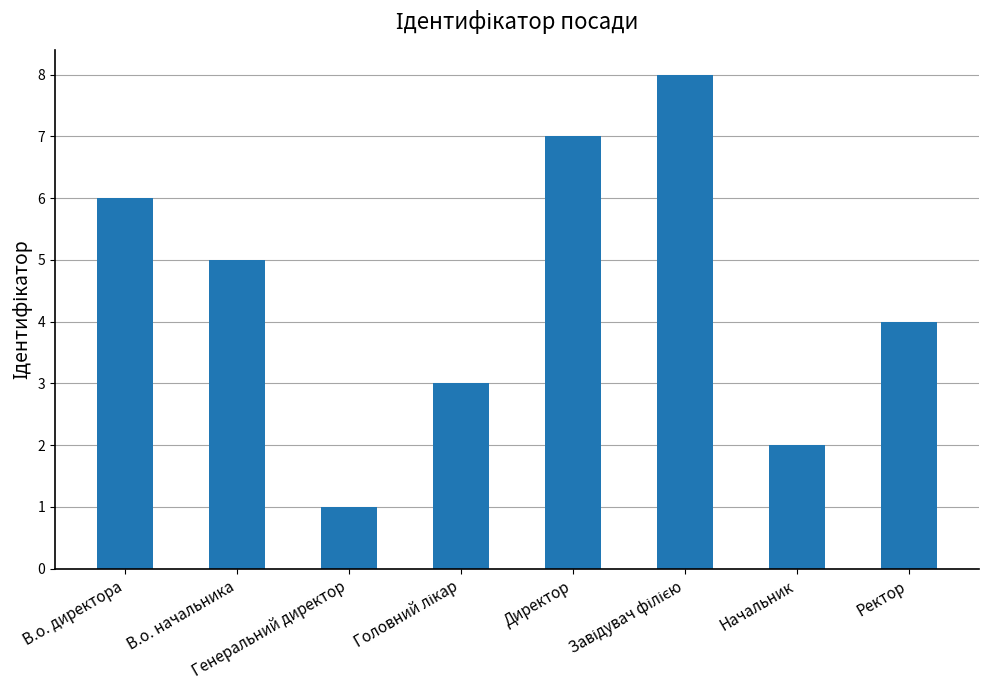

The chart shows a value of 1 at Ректор. True or false?

False